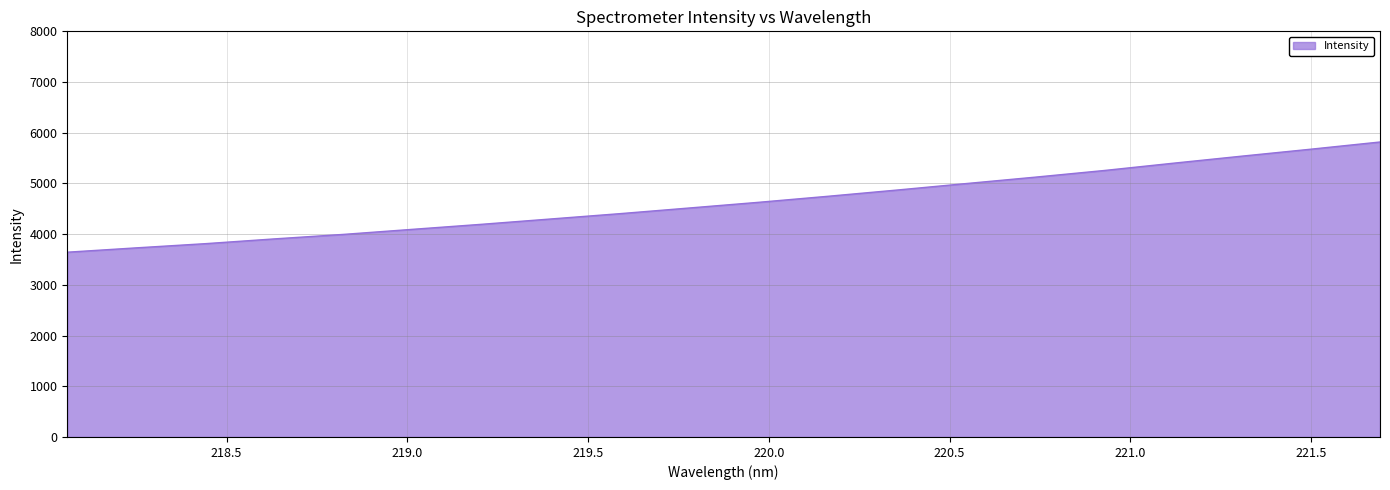

Count the number of data series in this chart.

1